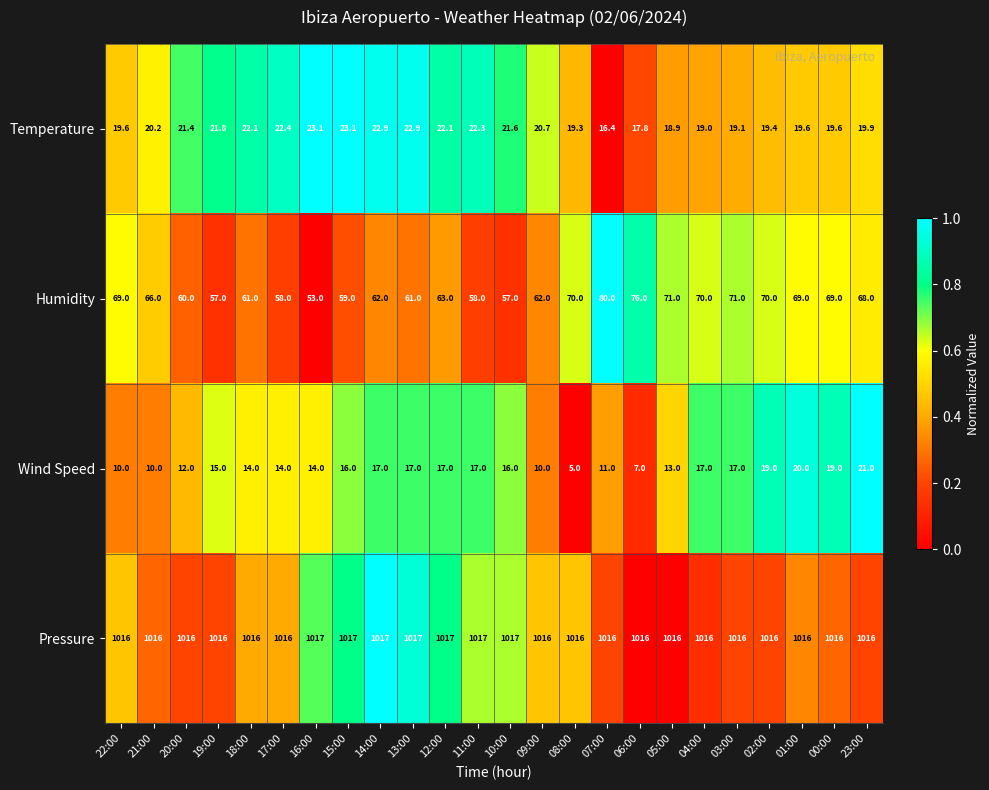

Which series changed the most between 21:00 and 08:00?

Wind Speed